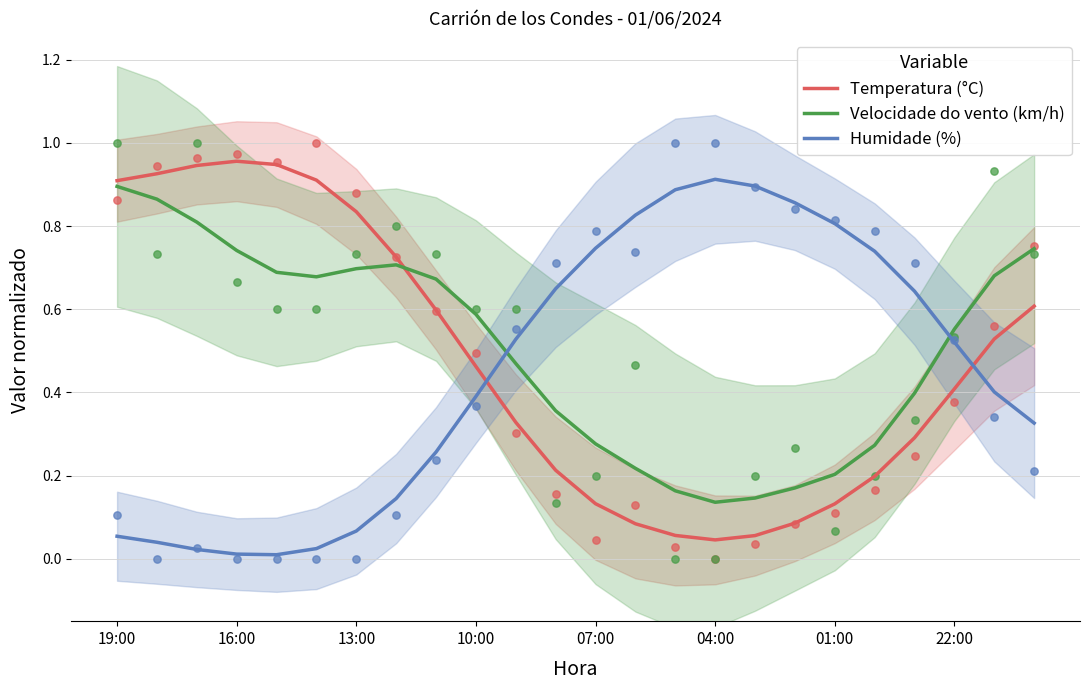

Is the value of Humidade (%) at 16 greater than the value of Velocidade do vento (km/h) at 13?

Yes